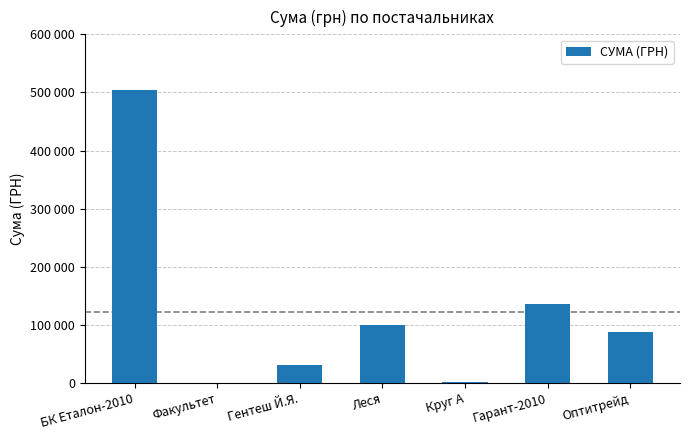

How many values are below 87065?

3